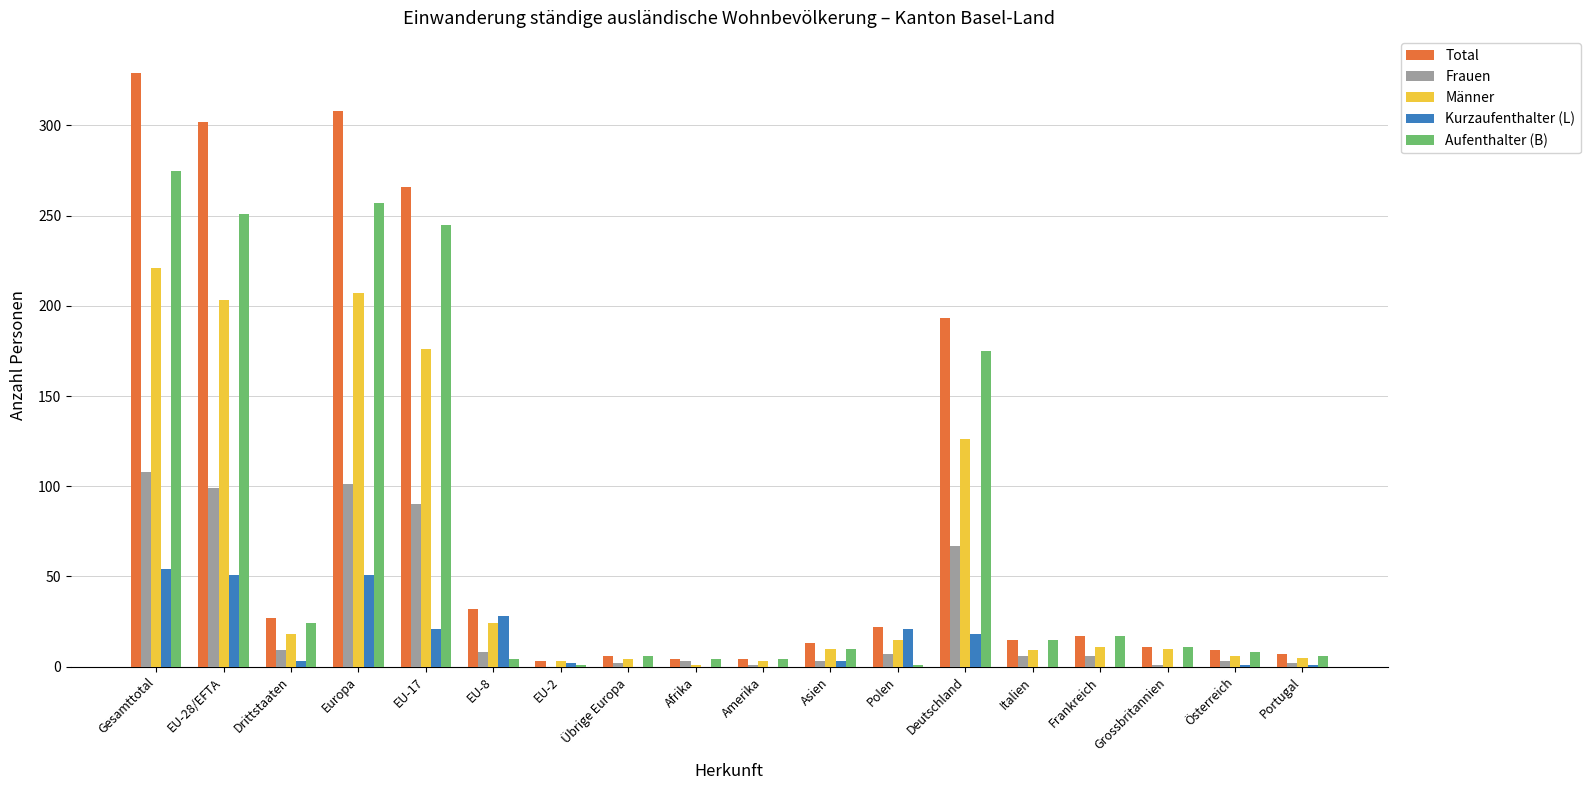

Between Deutschland and Österreich, which series saw the biggest shift?

Total